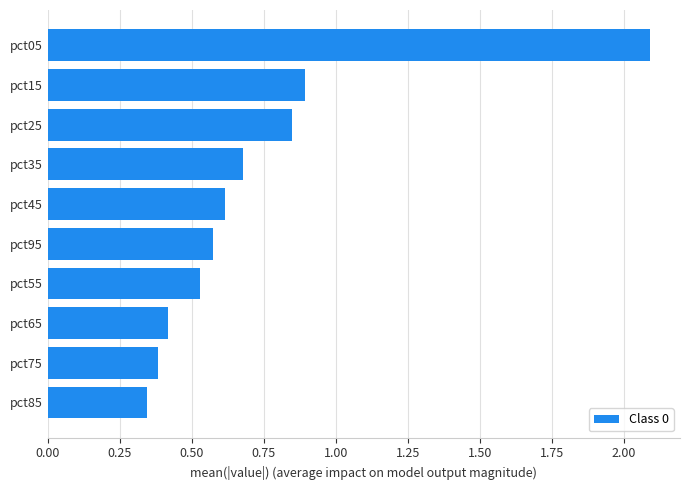

What is the sum of the values at pct75 and pct25?

1.2